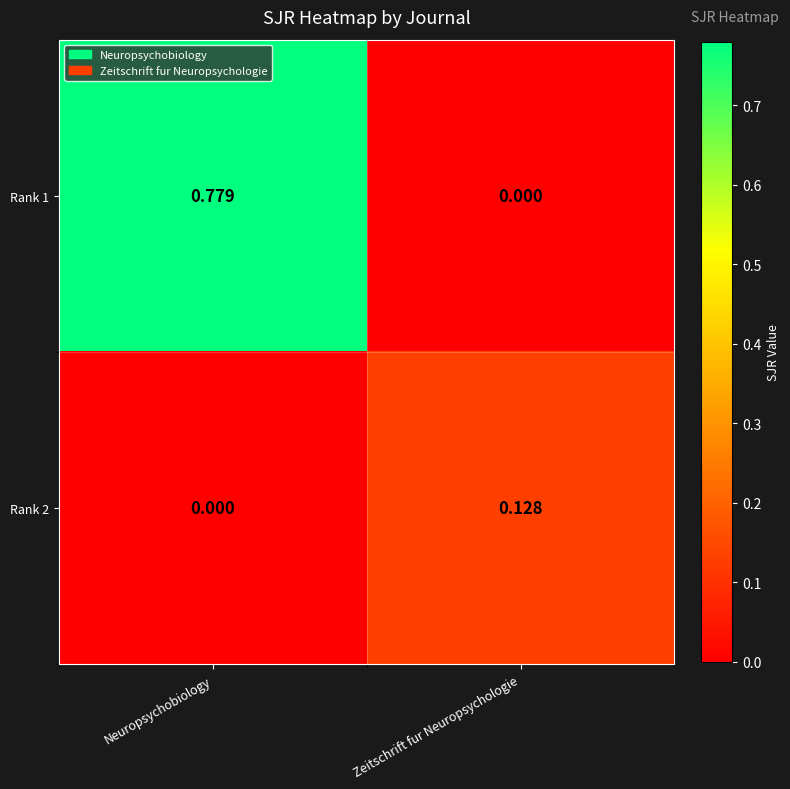

Where is Rank 1 nearest to the value 0?

Zeitschrift fur Neuropsychologie